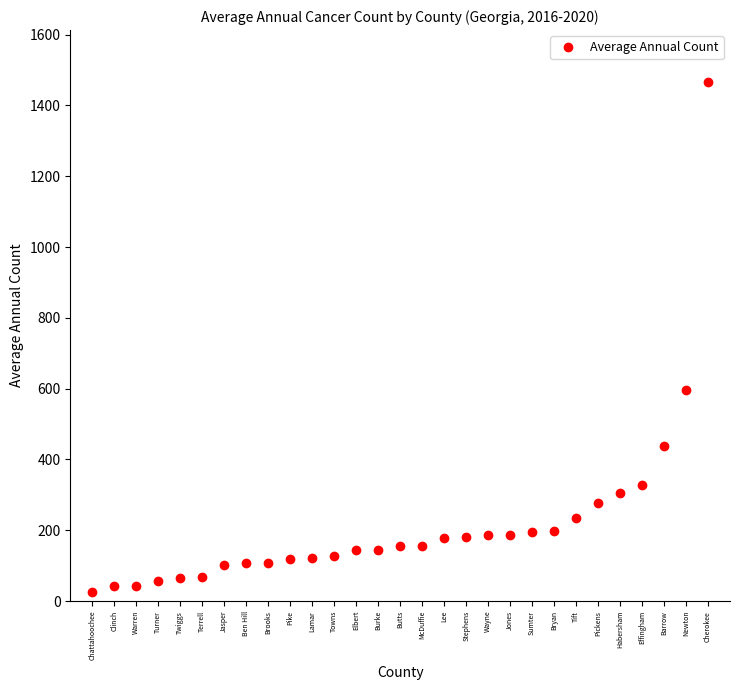

True or false: the data shows 14 at Twiggs.

False